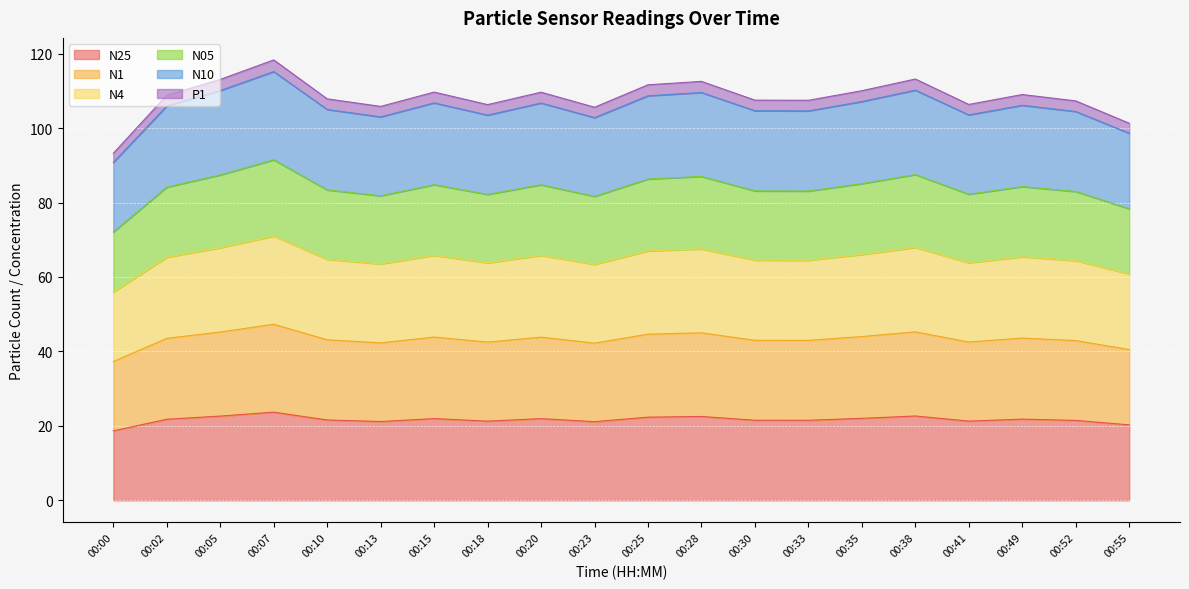

Between 00:05 and 00:30, which is larger?

00:05